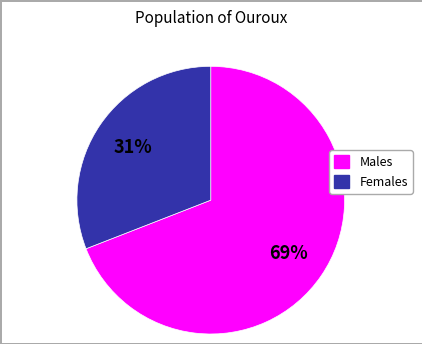

To the nearest percent, what is the difference between the largest and smallest slice percentages?

38%